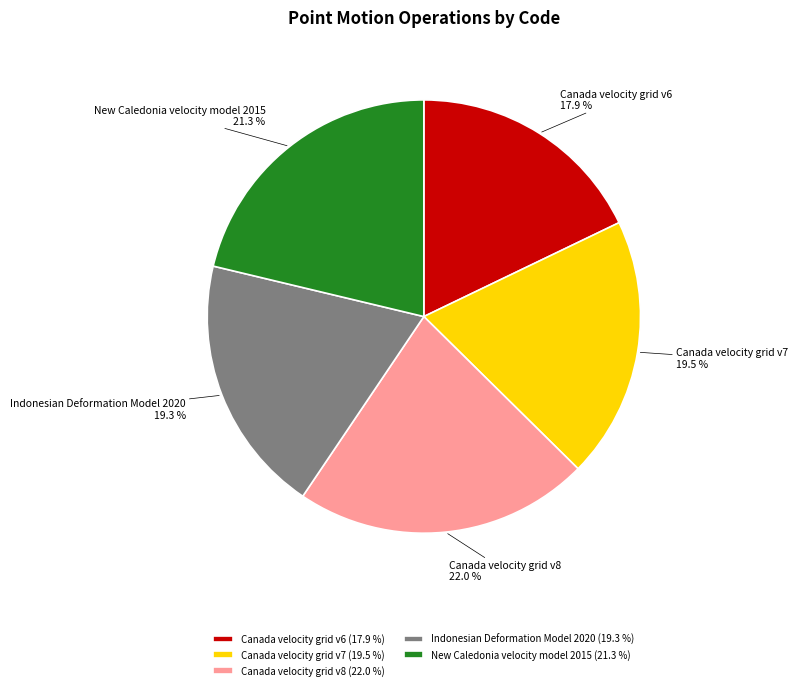

Is it true that Indonesian Deformation Model 2020 is 19% of the pie?

True